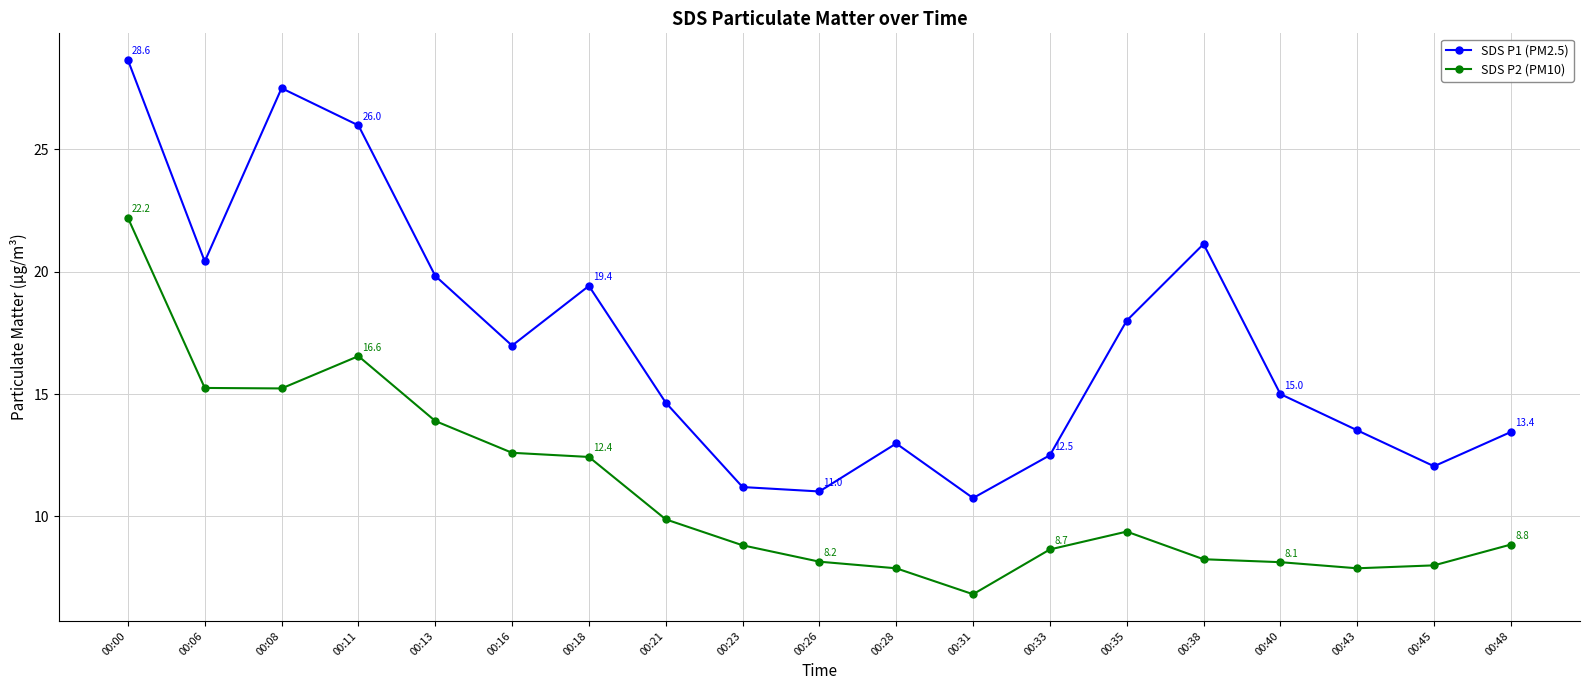

Where is the first local maximum for SDS P1 (PM2.5)?

00:08